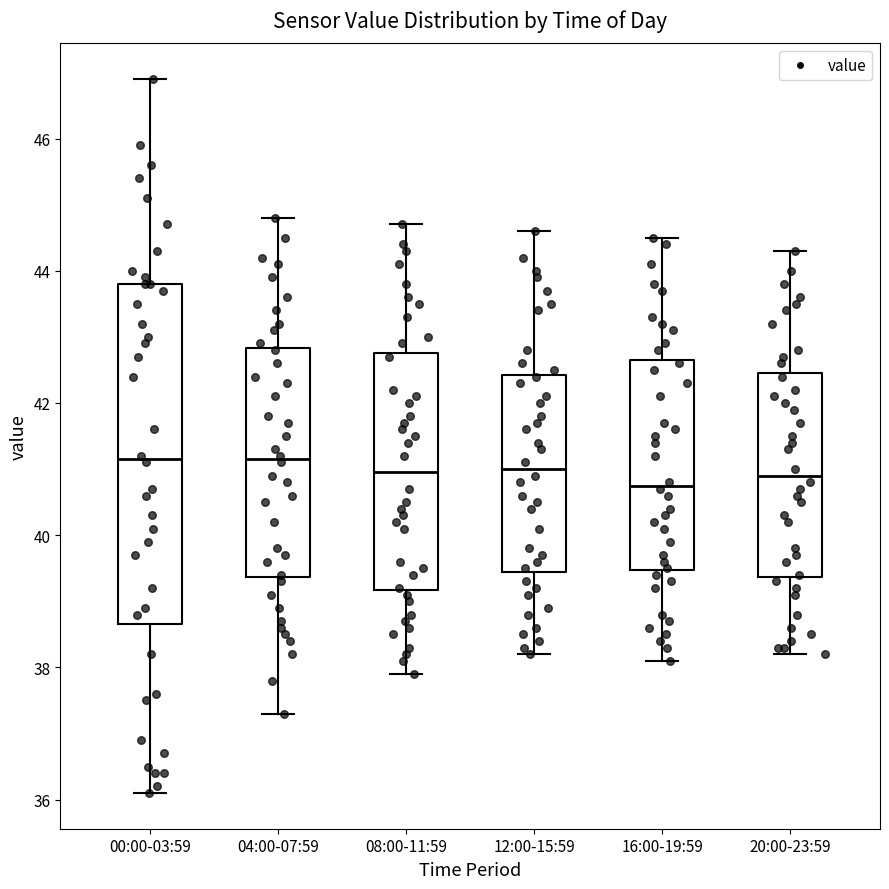

Comparing the boxes themselves (not the whiskers), which one is the tallest?

00:00-03:59